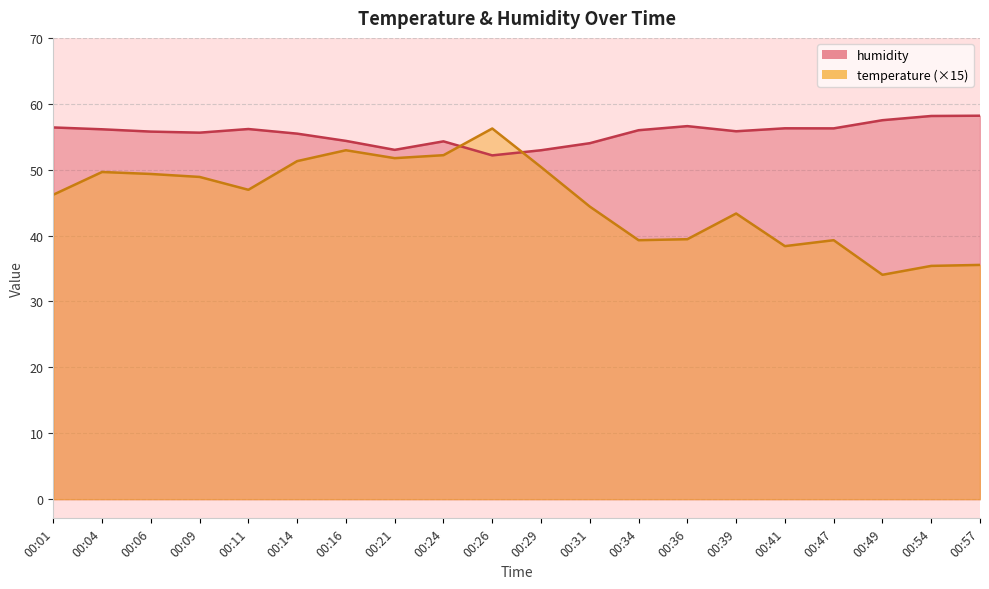

Which series has the widest spread of values?

temperature